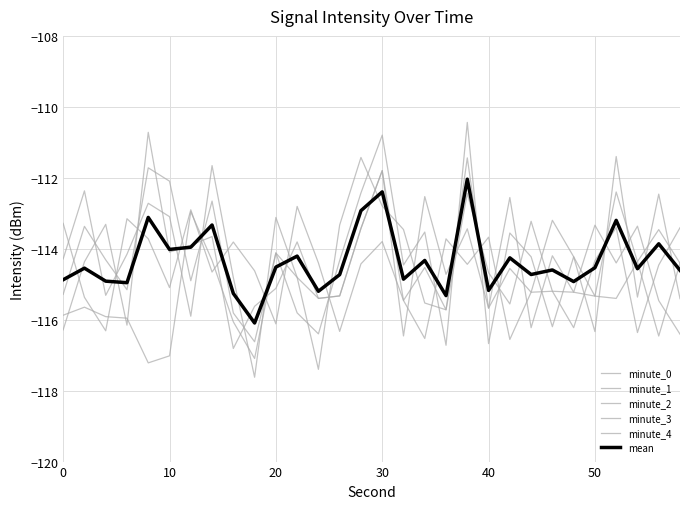

What is the average value of the minute_1 series?

-114.2